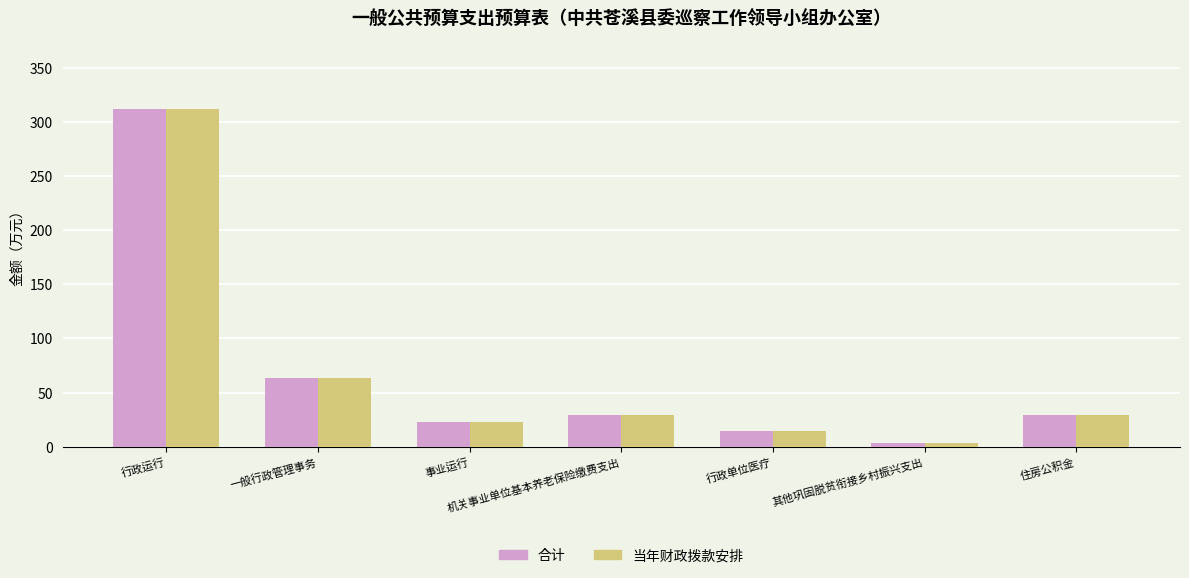

The value of 合计 at 事业运行 is 23.2. True or false?

True